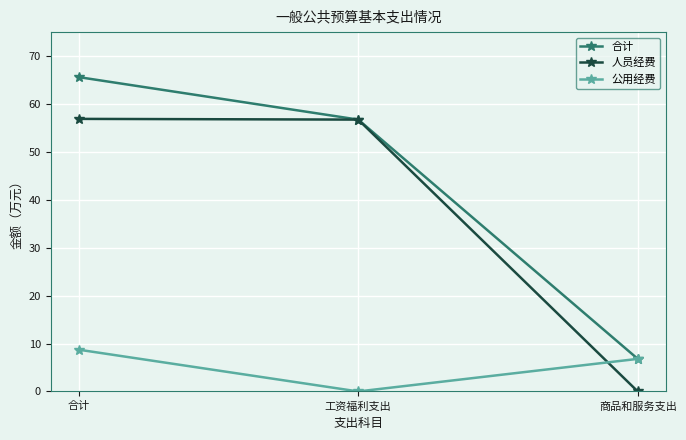

Rank the series by their maximum value, from lowest to highest.

公用经费, 人员经费, 合计